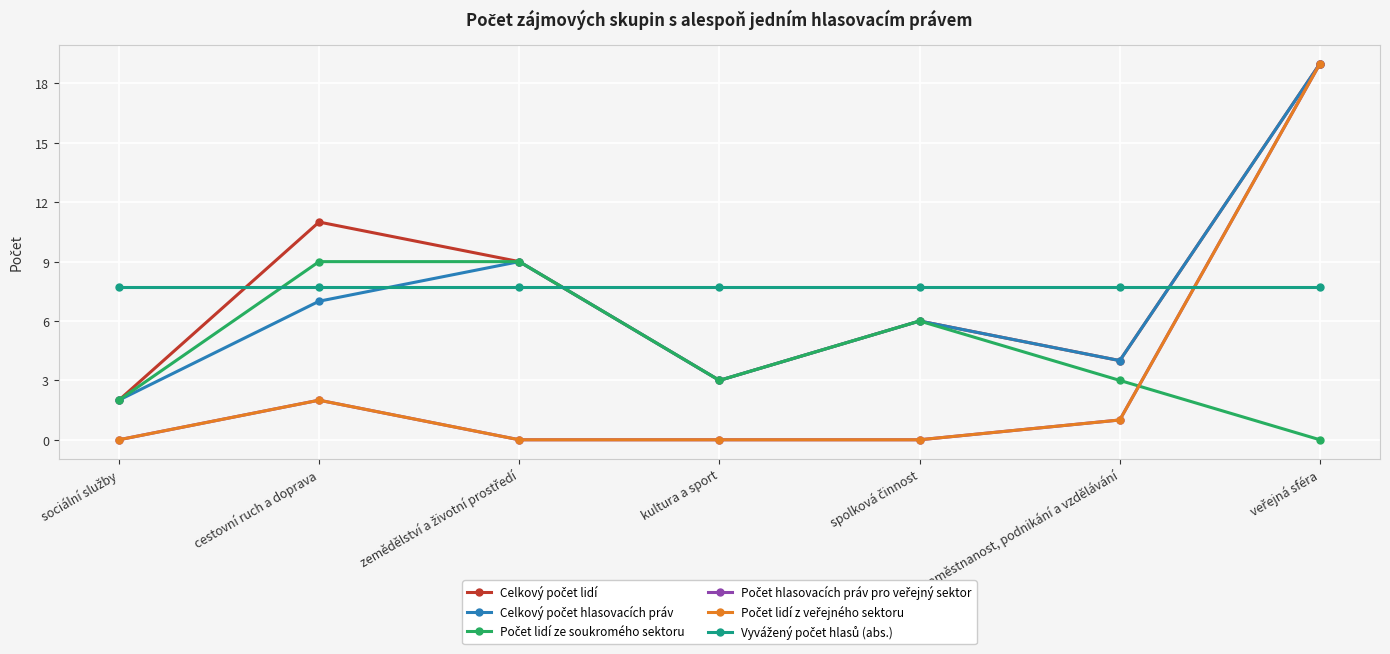

Is it true that Celkový počet hlasovacích práv equals 3.0 at kultura a sport?

True